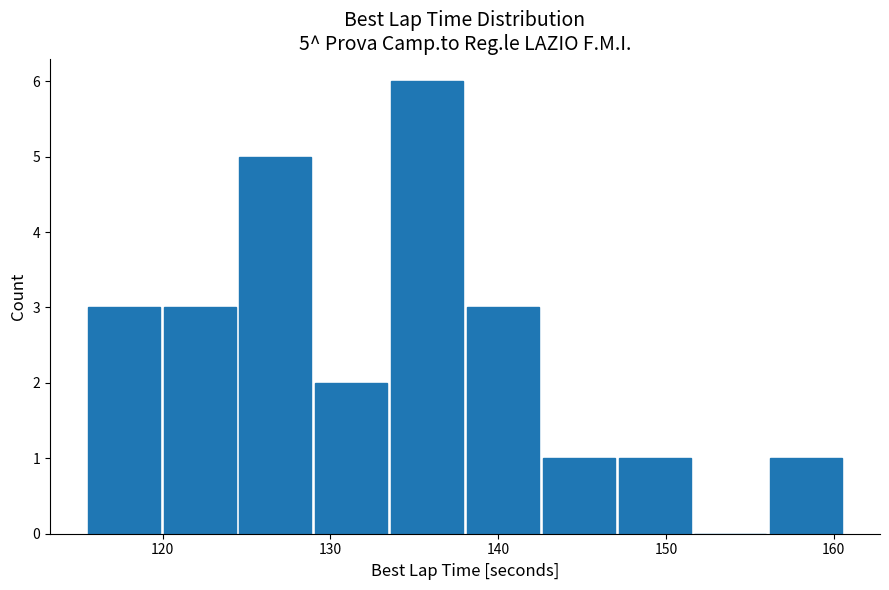

Over which range of the x-axis is the bar tallest?

134 to 138